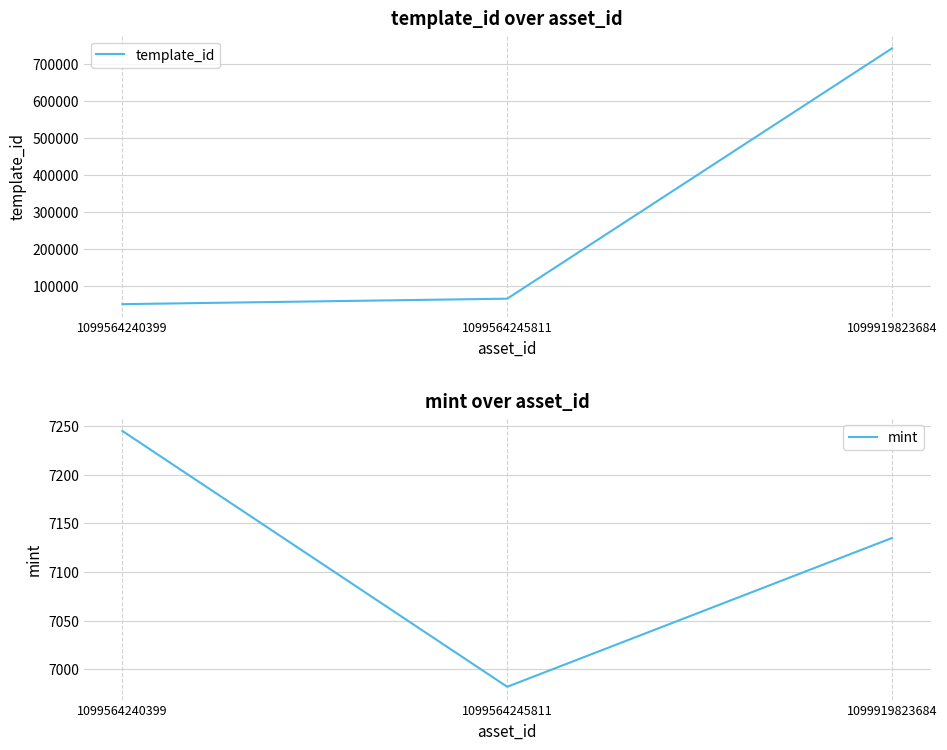

What is the spread (max minus min) of values at 1099564245811?

57678